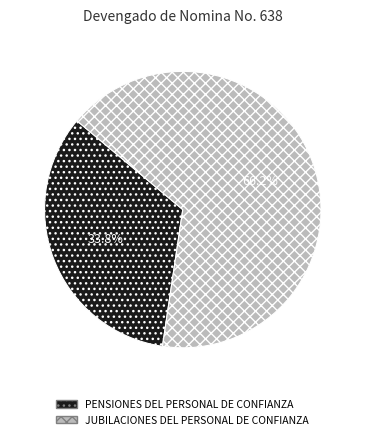

Between JUBILACIONES DEL PERSONAL DE CONFIANZA and PENSIONES DEL PERSONAL DE CONFIANZA, which is larger?

JUBILACIONES DEL PERSONAL DE CONFIANZA